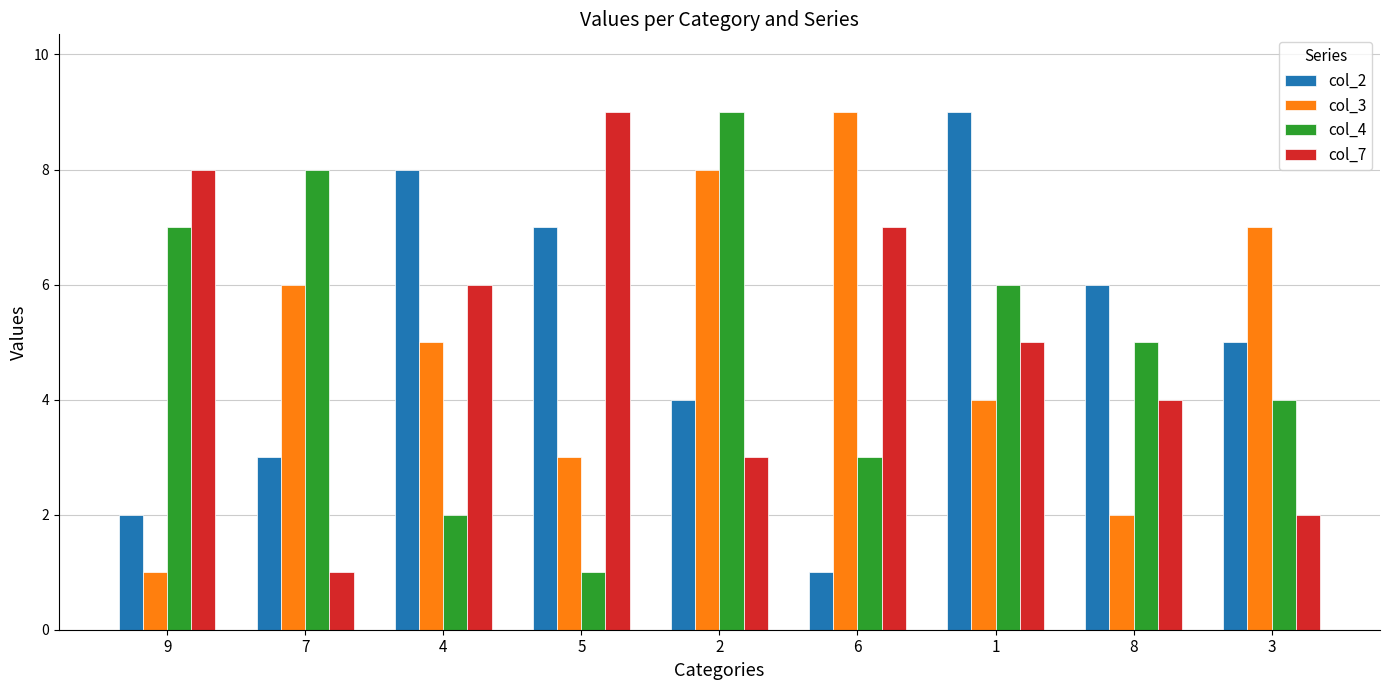

How many series are shown in this chart?

4